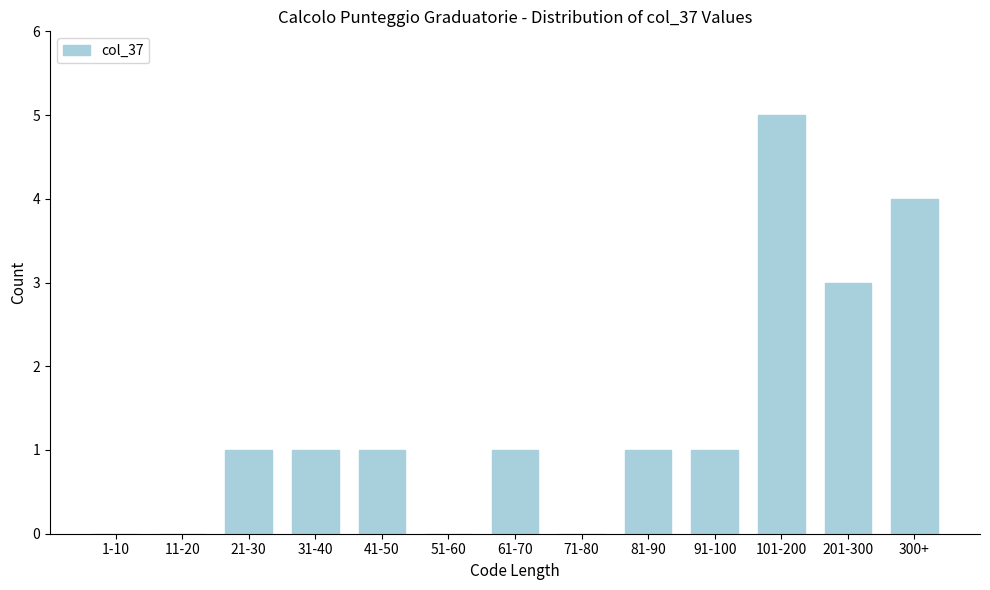

Reading right to left, list all the values displayed in this chart.

300+=4	201-300=3	101-200=5	91-100=1	81-90=1	71-80=0	61-70=1	51-60=0	41-50=1	31-40=1	21-30=1	11-20=0	1-10=0